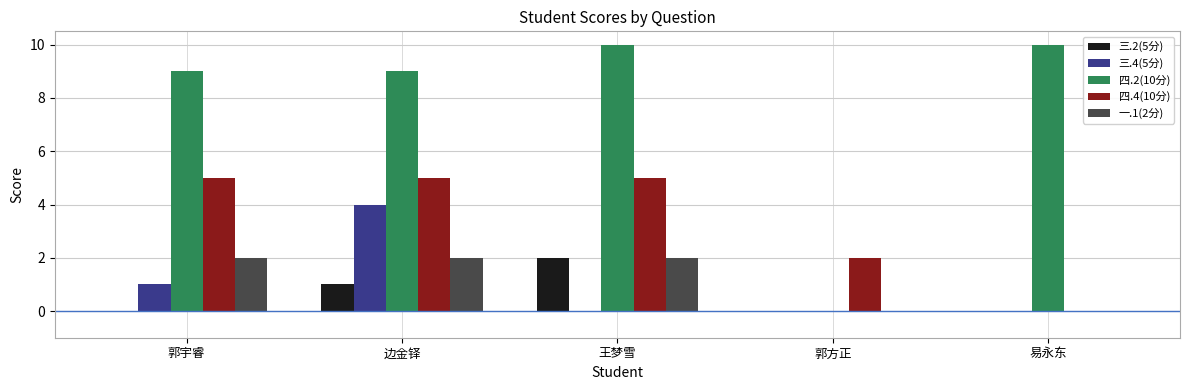

What is the sum of the 一.1(2分) values at 边金铎 and 易永东?

2